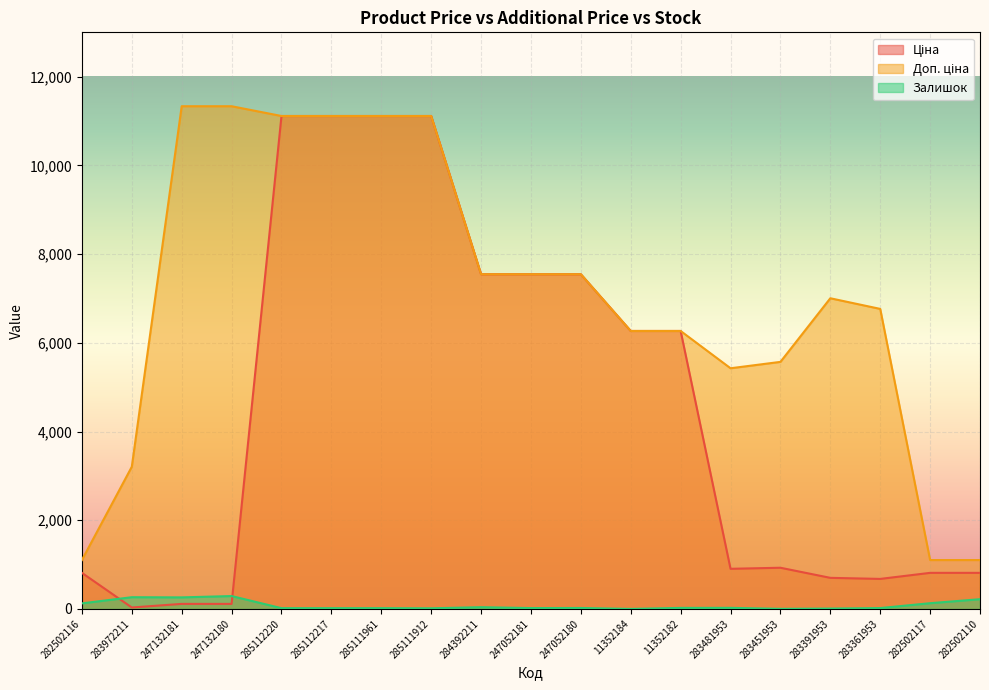

True or false: Ціна has a value of 7545.9 at 247052180.

True